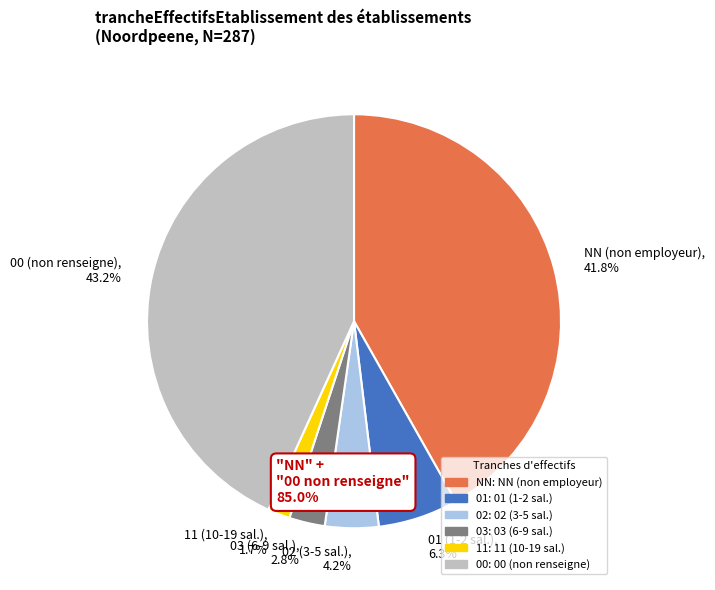

What is the ratio of the value at 11 to the value at 03?

0.6